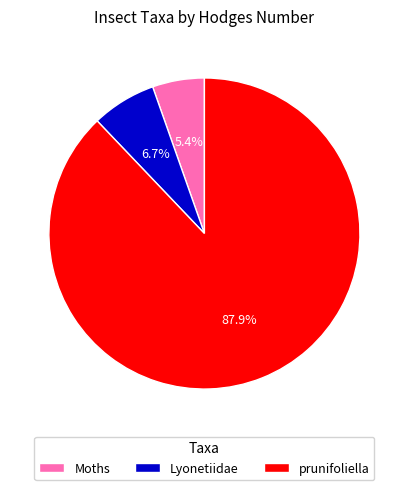

To the nearest percent, what is the average slice percentage?

33%